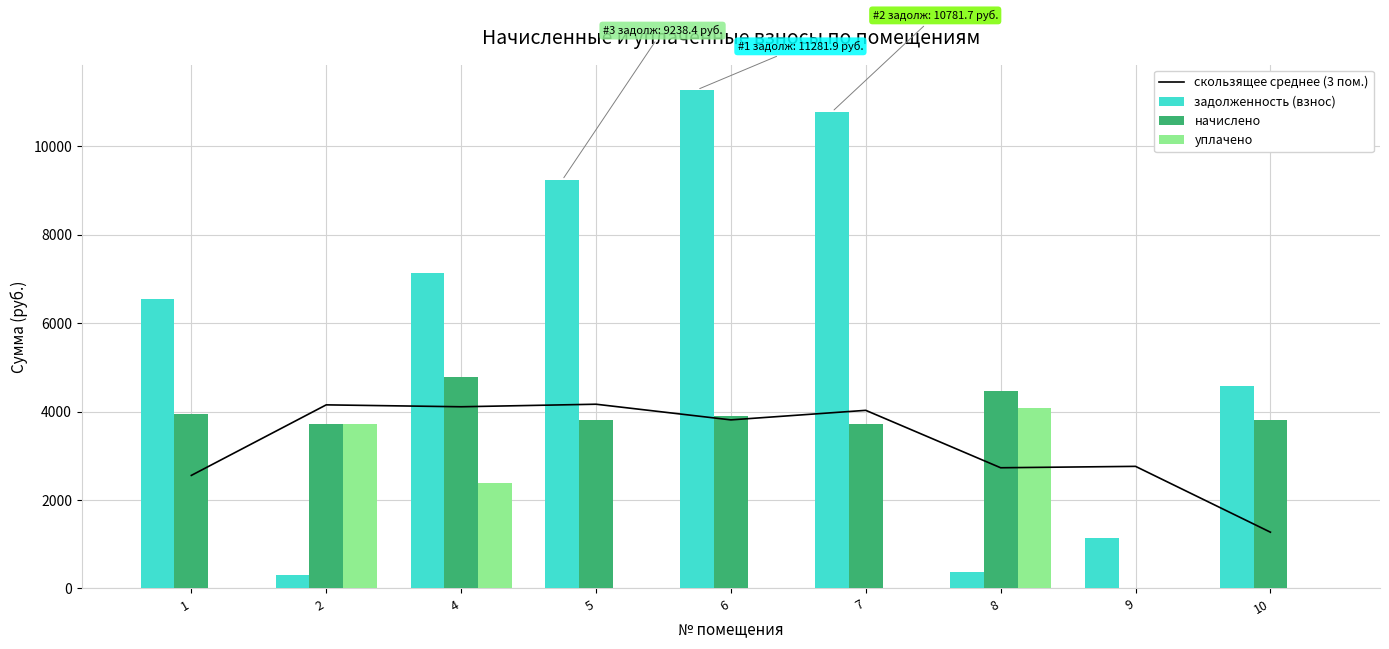

Which series has the largest range (max minus min)?

задолженность (взнос)